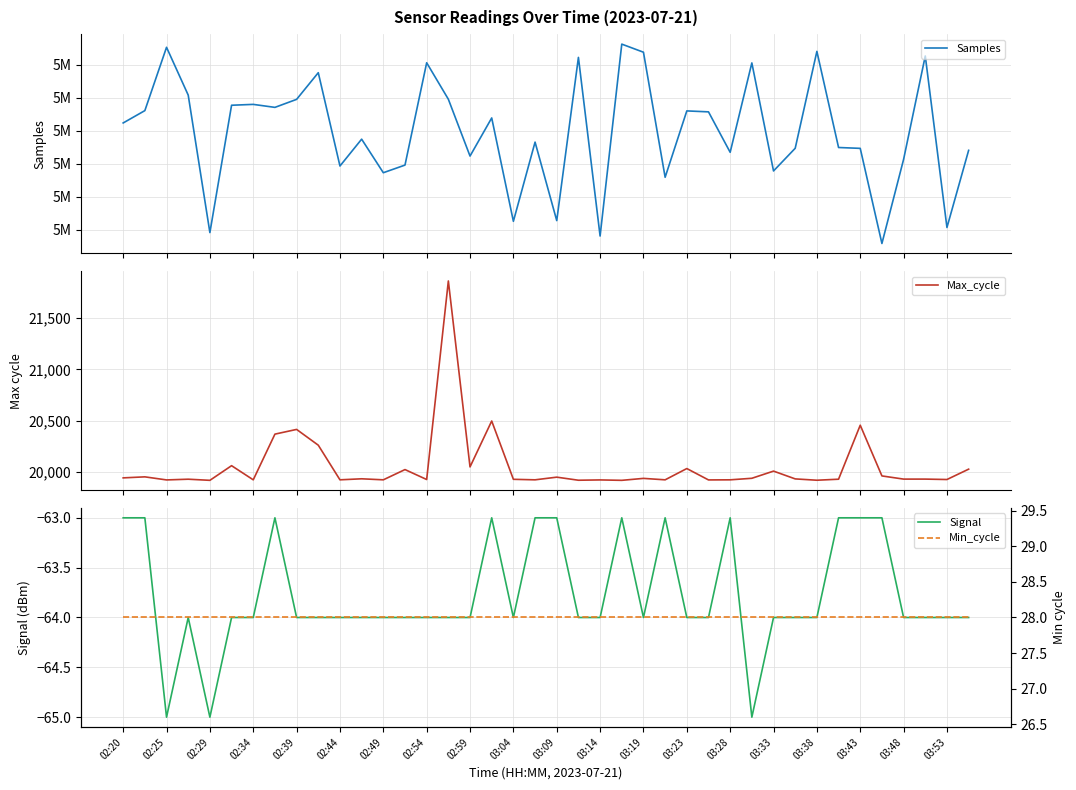

What is the minimum value for Max_cycle?

19916